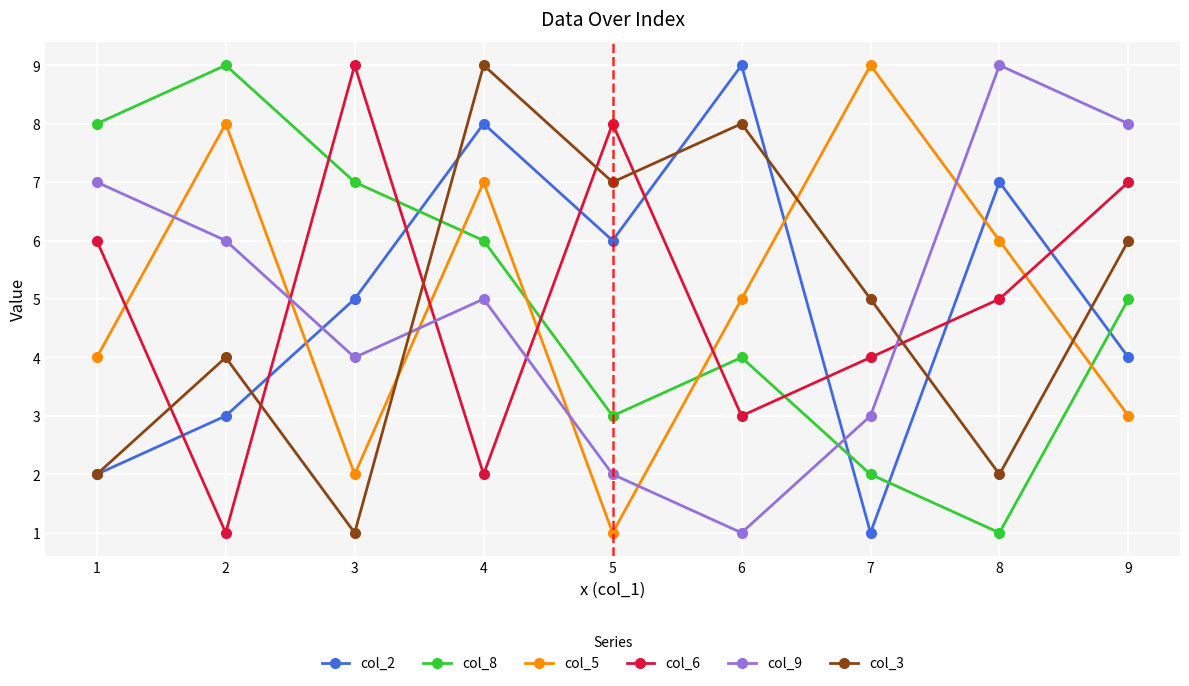

At which category is the sum across all series the highest?

4